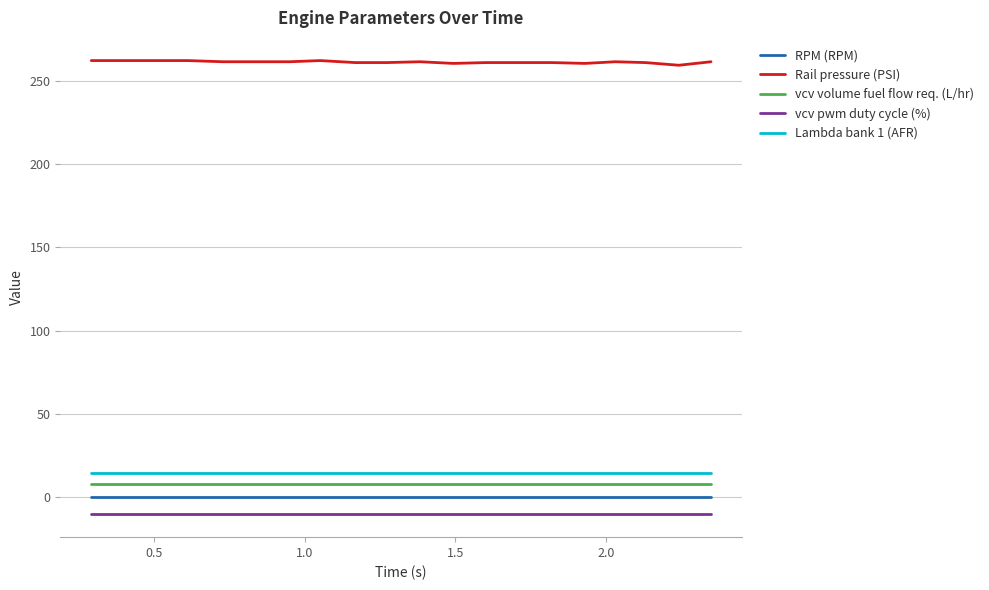

What is the average value of the Rail pressure (PSI) series?

261.3